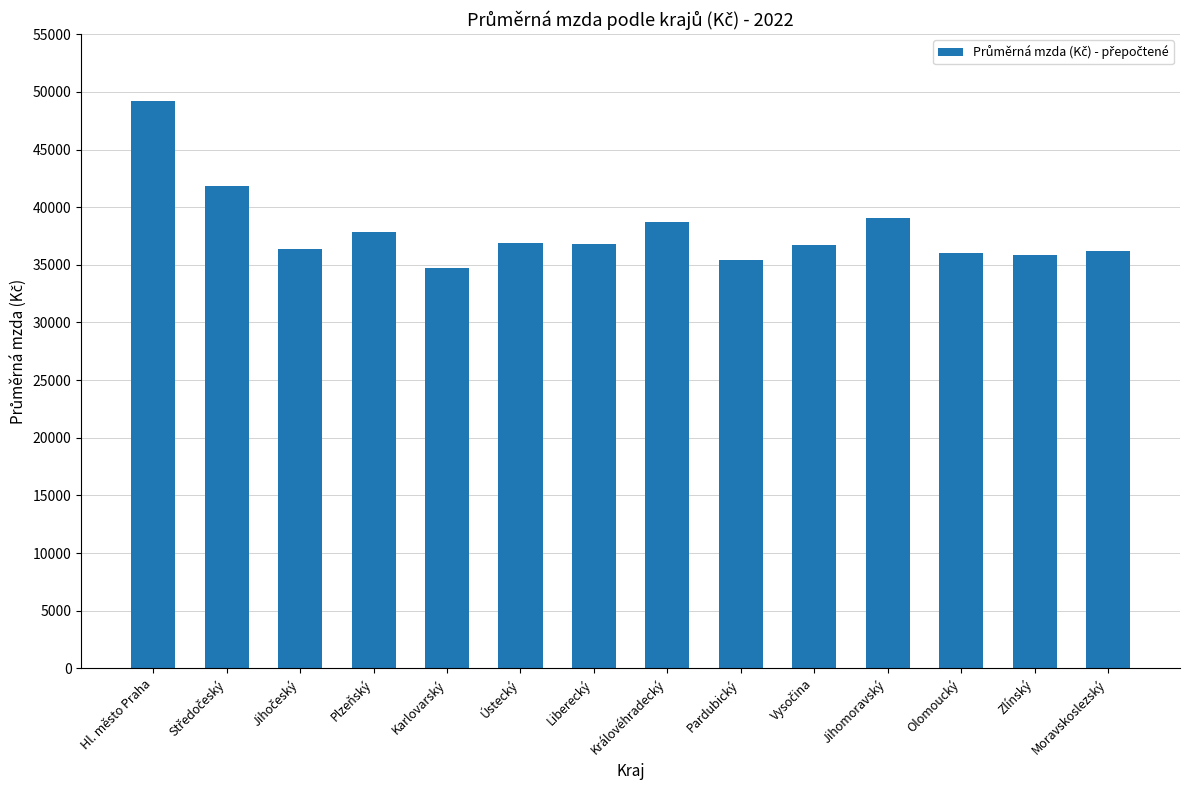

What is the greatest value displayed?

49221.4